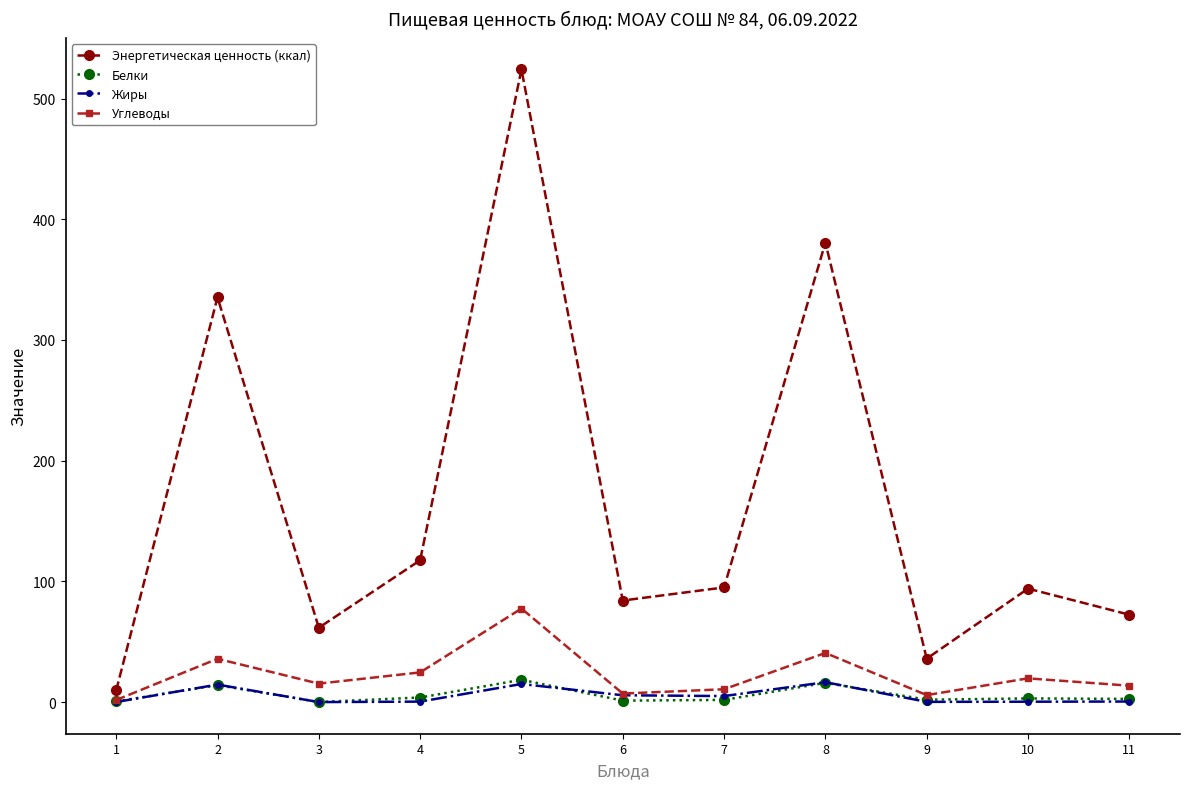

The Углеводы series shows 15.3 at 3. True or false?

True